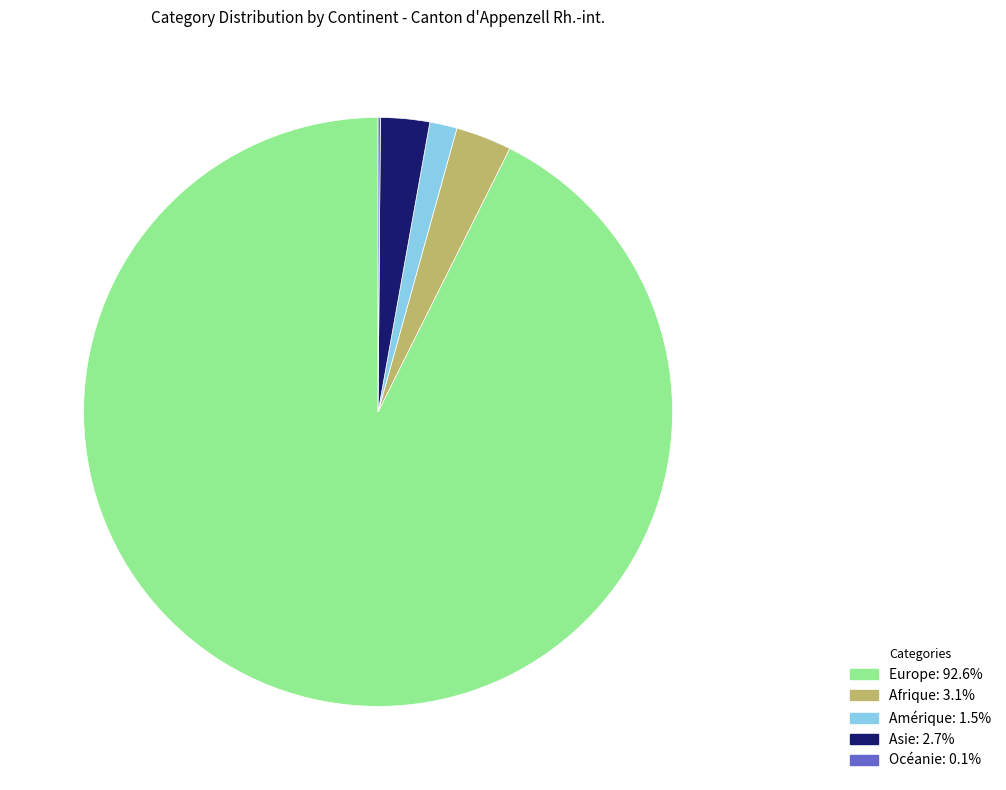

Which category has the biggest portion of the pie?

Europe